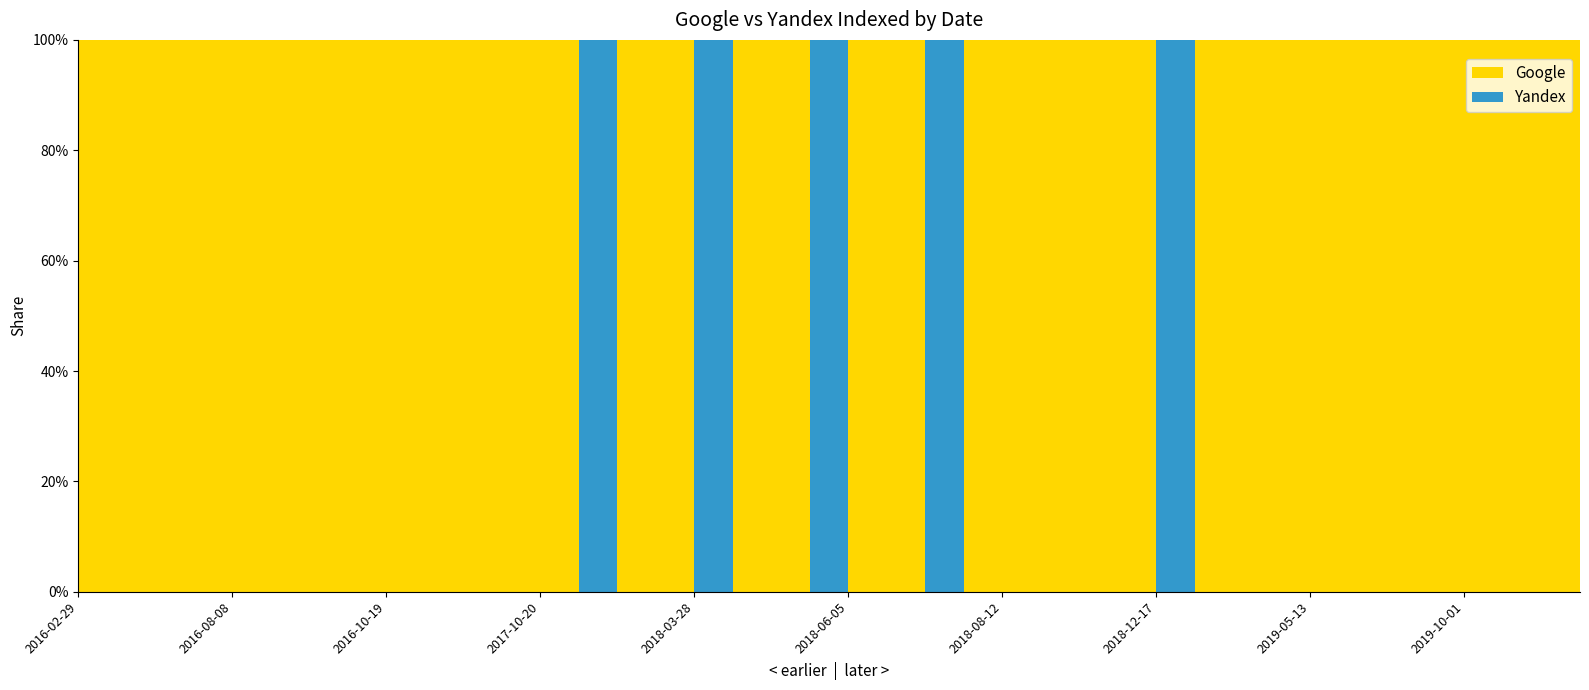

Reading right to left, list all the values displayed in this chart.

Google: 2020-04-27=1	2020-04-10=1	2019-10-02=1	2019-10-01=1	2019-08-22=1	2019-07-21=1	2019-05-16=1	2019-05-13=1	2019-04-16=1	2019-04-15=1	2019-01-20=1	2018-12-17=0	2018-10-25=1	2018-08-27=1	2018-08-20=1	2018-08-12=1	2018-08-08=1	2018-07-03=0	2018-06-29=1	2018-06-05=1	2018-04-28=0	2018-04-12=1	2018-04-04=1	2018-03-28=0	2018-03-07=1	2018-02-27=1	2018-02-02=0	2017-10-20=1	2017-10-18=1	2016-11-29=1	2016-11-09=1	2016-10-19=1	2016-10-03=1	2016-08-31=1	2016-08-19=1	2016-08-08=1	2016-08-07=1	2016-04-22=1	2016-04-20=1	2016-02-29=1
Yandex: 2020-04-27=0	2020-04-10=0	2019-10-02=0	2019-10-01=0	2019-08-22=0	2019-07-21=0	2019-05-16=0	2019-05-13=0	2019-04-16=0	2019-04-15=0	2019-01-20=0	2018-12-17=1	2018-10-25=0	2018-08-27=0	2018-08-20=0	2018-08-12=0	2018-08-08=0	2018-07-03=1	2018-06-29=0	2018-06-05=0	2018-04-28=1	2018-04-12=0	2018-04-04=0	2018-03-28=1	2018-03-07=0	2018-02-27=0	2018-02-02=1	2017-10-20=0	2017-10-18=0	2016-11-29=0	2016-11-09=0	2016-10-19=0	2016-10-03=0	2016-08-31=0	2016-08-19=0	2016-08-08=0	2016-08-07=0	2016-04-22=0	2016-04-20=0	2016-02-29=0